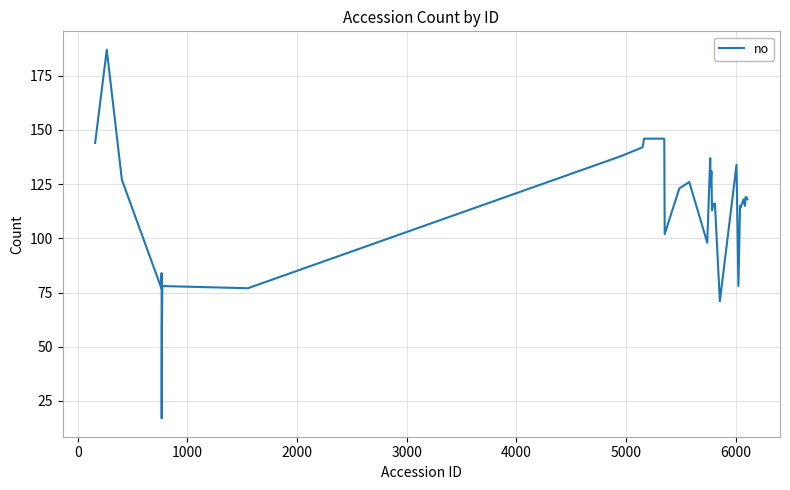

What is the difference between the maximum and minimum values?

170